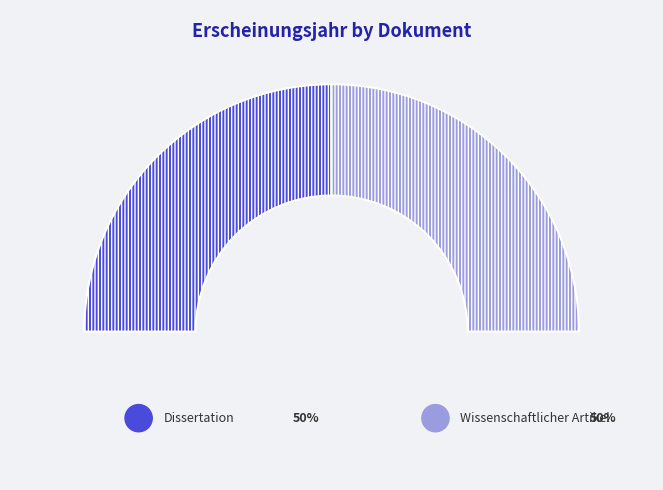

How many segments does this pie chart have?

2